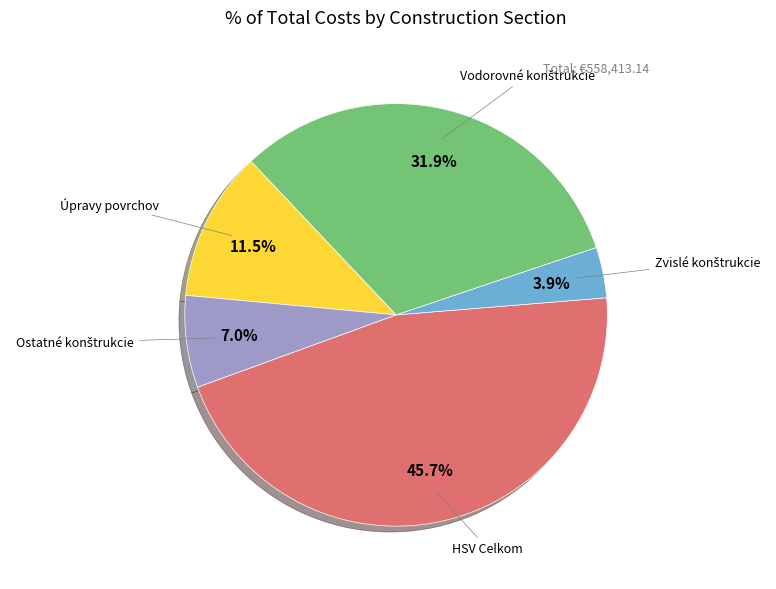

Does any single category account for the majority?

No